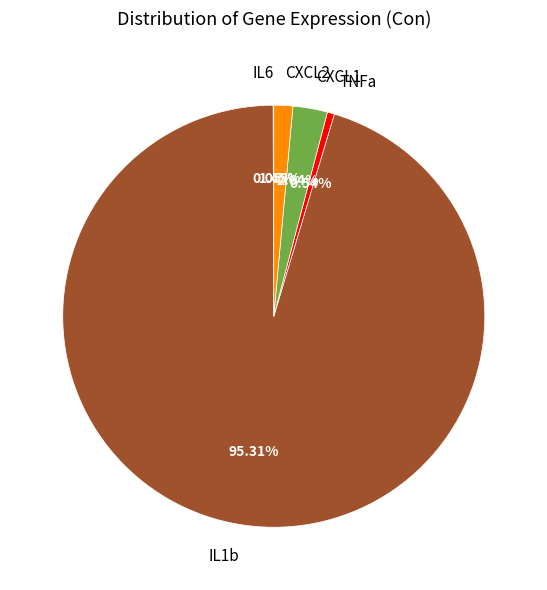

Do CXCL1 and TNFa together represent more than half of the pie?

No